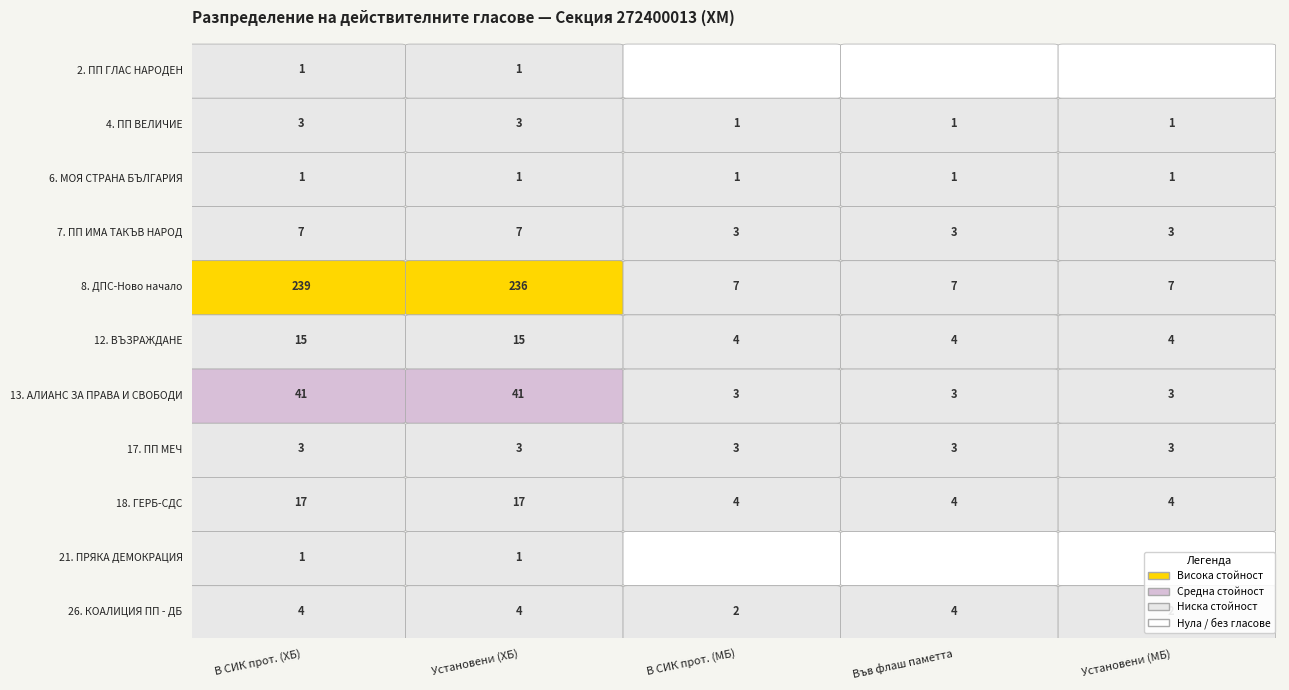

Reading left to right, transcribe all the data shown in this chart.

2. ПП ГЛАС НАРОДЕН: 2. ПП ГЛАС НАРОДЕН=1	4. ПП ВЕЛИЧИЕ=1	6. МОЯ СТРАНА БЪЛГАРИЯ=0	7. ПП ИМА ТАКЪВ НАРОД=0	8. ДПС-Ново начало=0
4. ПП ВЕЛИЧИЕ: 2. ПП ГЛАС НАРОДЕН=3	4. ПП ВЕЛИЧИЕ=3	6. МОЯ СТРАНА БЪЛГАРИЯ=1	7. ПП ИМА ТАКЪВ НАРОД=1	8. ДПС-Ново начало=1
6. МОЯ СТРАНА БЪЛГАРИЯ: 2. ПП ГЛАС НАРОДЕН=1	4. ПП ВЕЛИЧИЕ=1	6. МОЯ СТРАНА БЪЛГАРИЯ=1	7. ПП ИМА ТАКЪВ НАРОД=1	8. ДПС-Ново начало=1
7. ПП ИМА ТАКЪВ НАРОД: 2. ПП ГЛАС НАРОДЕН=7	4. ПП ВЕЛИЧИЕ=7	6. МОЯ СТРАНА БЪЛГАРИЯ=3	7. ПП ИМА ТАКЪВ НАРОД=3	8. ДПС-Ново начало=3
8. ДПС-Ново начало: 2. ПП ГЛАС НАРОДЕН=239	4. ПП ВЕЛИЧИЕ=236	6. МОЯ СТРАНА БЪЛГАРИЯ=7	7. ПП ИМА ТАКЪВ НАРОД=7	8. ДПС-Ново начало=7
12. ВЪЗРАЖДАНЕ: 2. ПП ГЛАС НАРОДЕН=15	4. ПП ВЕЛИЧИЕ=15	6. МОЯ СТРАНА БЪЛГАРИЯ=4	7. ПП ИМА ТАКЪВ НАРОД=4	8. ДПС-Ново начало=4
13. АЛИАНС ЗА ПРАВА И СВОБОДИ: 2. ПП ГЛАС НАРОДЕН=41	4. ПП ВЕЛИЧИЕ=41	6. МОЯ СТРАНА БЪЛГАРИЯ=3	7. ПП ИМА ТАКЪВ НАРОД=3	8. ДПС-Ново начало=3
17. ПП МЕЧ: 2. ПП ГЛАС НАРОДЕН=3	4. ПП ВЕЛИЧИЕ=3	6. МОЯ СТРАНА БЪЛГАРИЯ=3	7. ПП ИМА ТАКЪВ НАРОД=3	8. ДПС-Ново начало=3
18. ГЕРБ-СДС: 2. ПП ГЛАС НАРОДЕН=17	4. ПП ВЕЛИЧИЕ=17	6. МОЯ СТРАНА БЪЛГАРИЯ=4	7. ПП ИМА ТАКЪВ НАРОД=4	8. ДПС-Ново начало=4
21. ПРЯКА ДЕМОКРАЦИЯ: 2. ПП ГЛАС НАРОДЕН=1	4. ПП ВЕЛИЧИЕ=1	6. МОЯ СТРАНА БЪЛГАРИЯ=0	7. ПП ИМА ТАКЪВ НАРОД=0	8. ДПС-Ново начало=0
26. КОАЛИЦИЯ ПП - ДБ: 2. ПП ГЛАС НАРОДЕН=4	4. ПП ВЕЛИЧИЕ=4	6. МОЯ СТРАНА БЪЛГАРИЯ=2	7. ПП ИМА ТАКЪВ НАРОД=4	8. ДПС-Ново начало=2